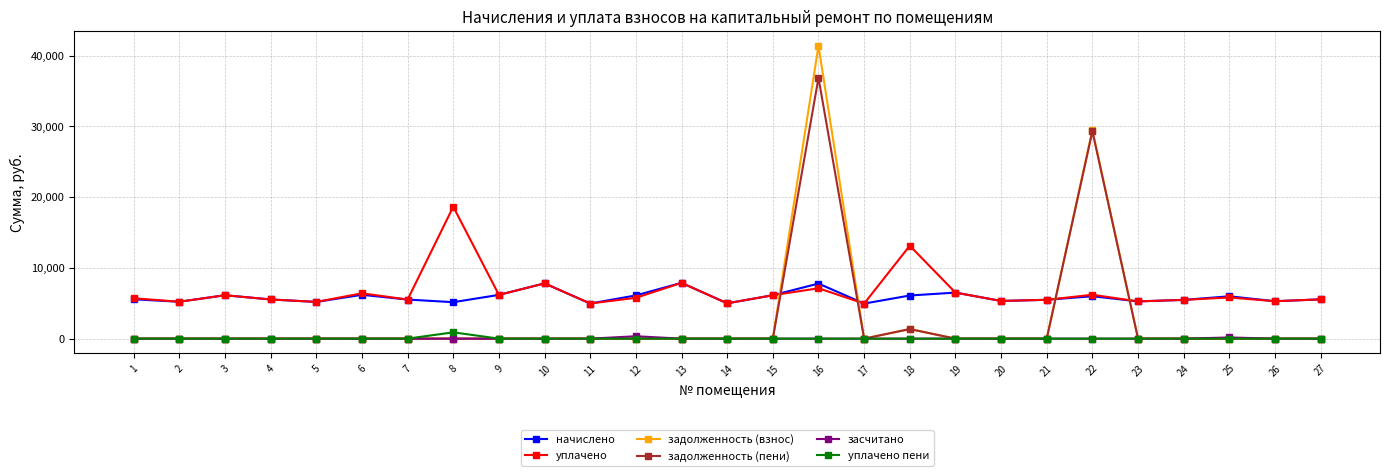

True or false: начислено has more than 2 interior local peaks.

True